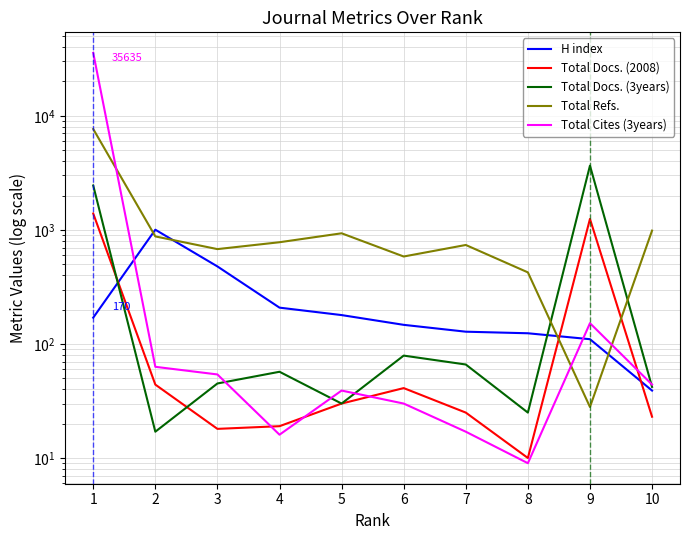

What is the value of the Total Docs. (3years) point at the 3rd from the left?

45